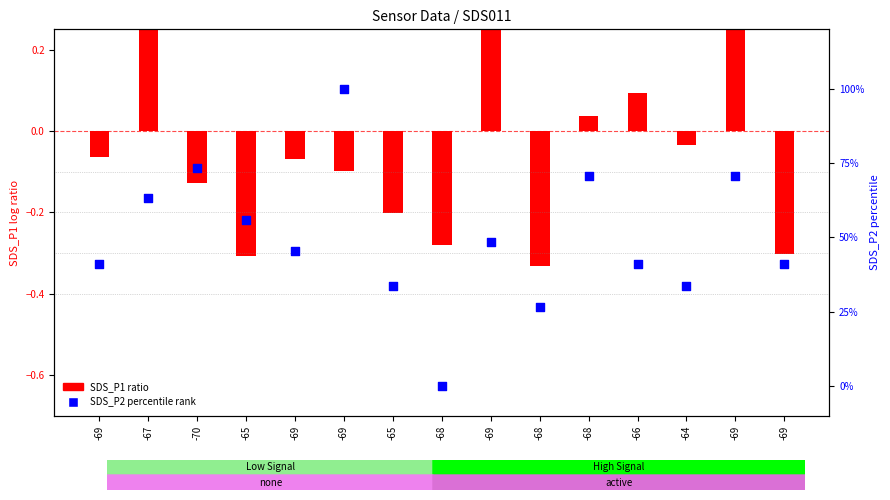

At how many categories does at least one series exceed 0?

14